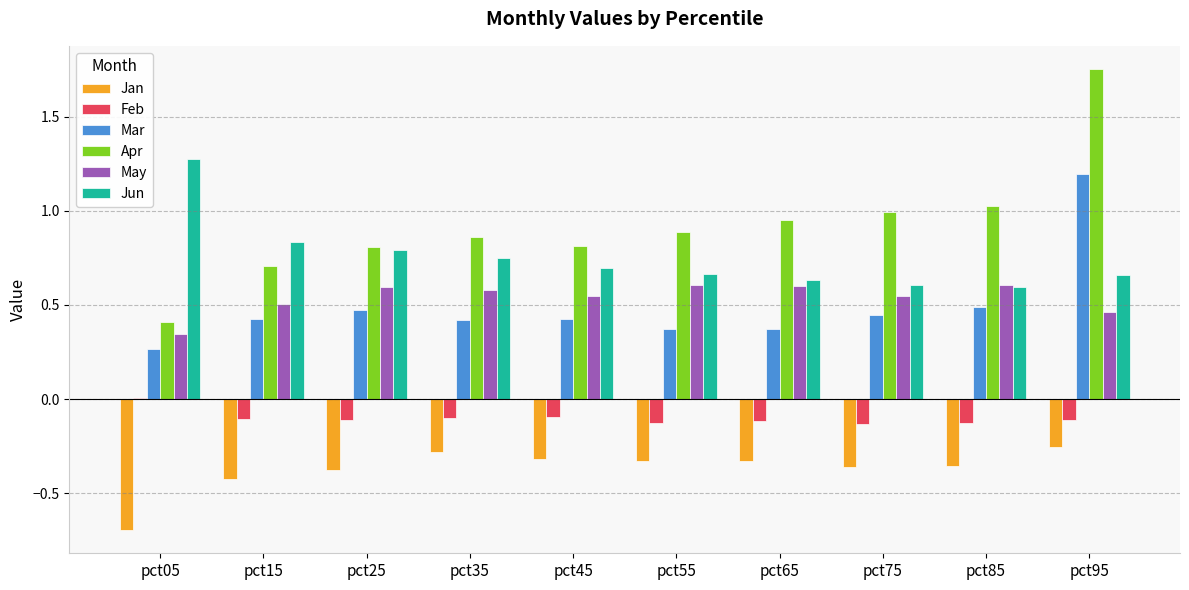

How many series are shown in this chart?

6